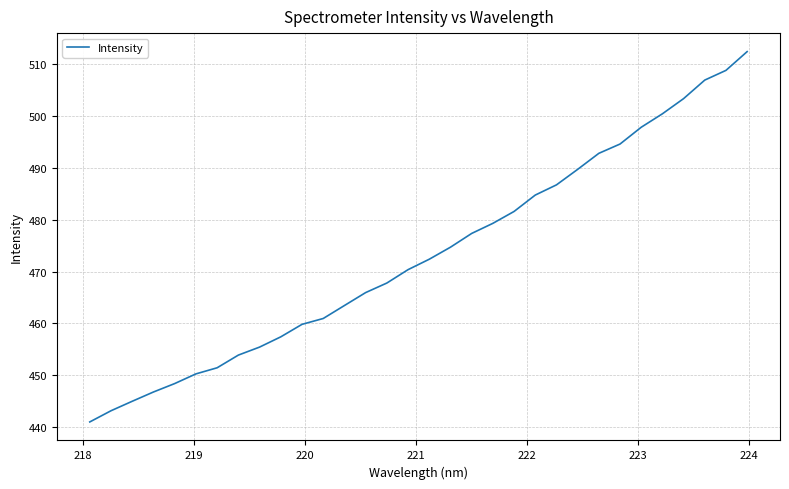

True or false: there are more than 2 points higher than both neighbors.

False